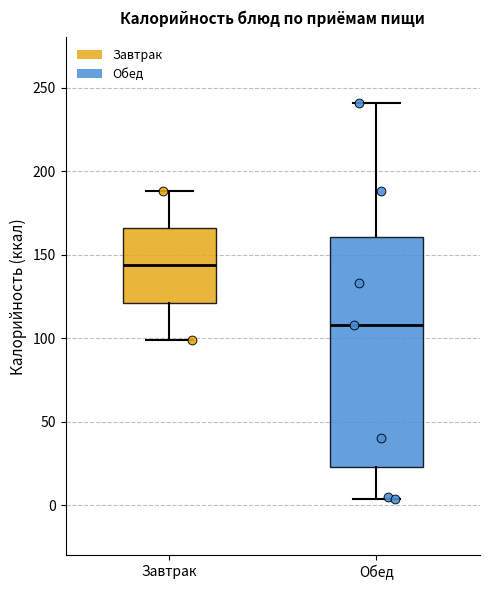

Where does the upper whisker of the box for Обед end on the y-axis? The values are not printed on the chart, so give them approximately, as read against the axis.

240